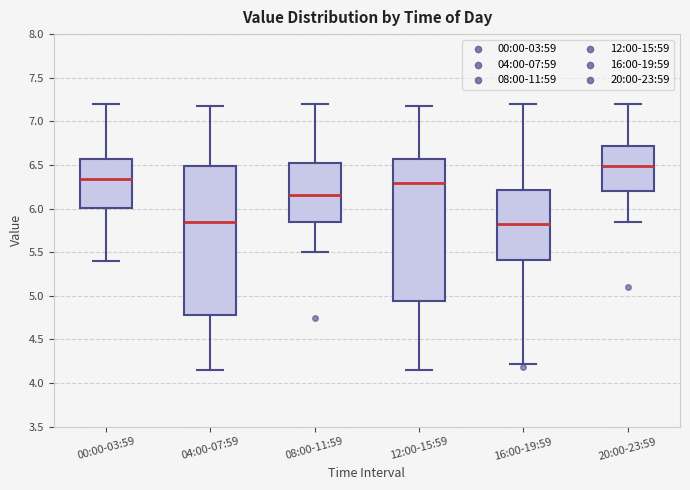

Where is the upper edge of the box for 00:00-03:59 on the y-axis? The values are not printed on the chart, so give them approximately, as read against the axis.

6.55